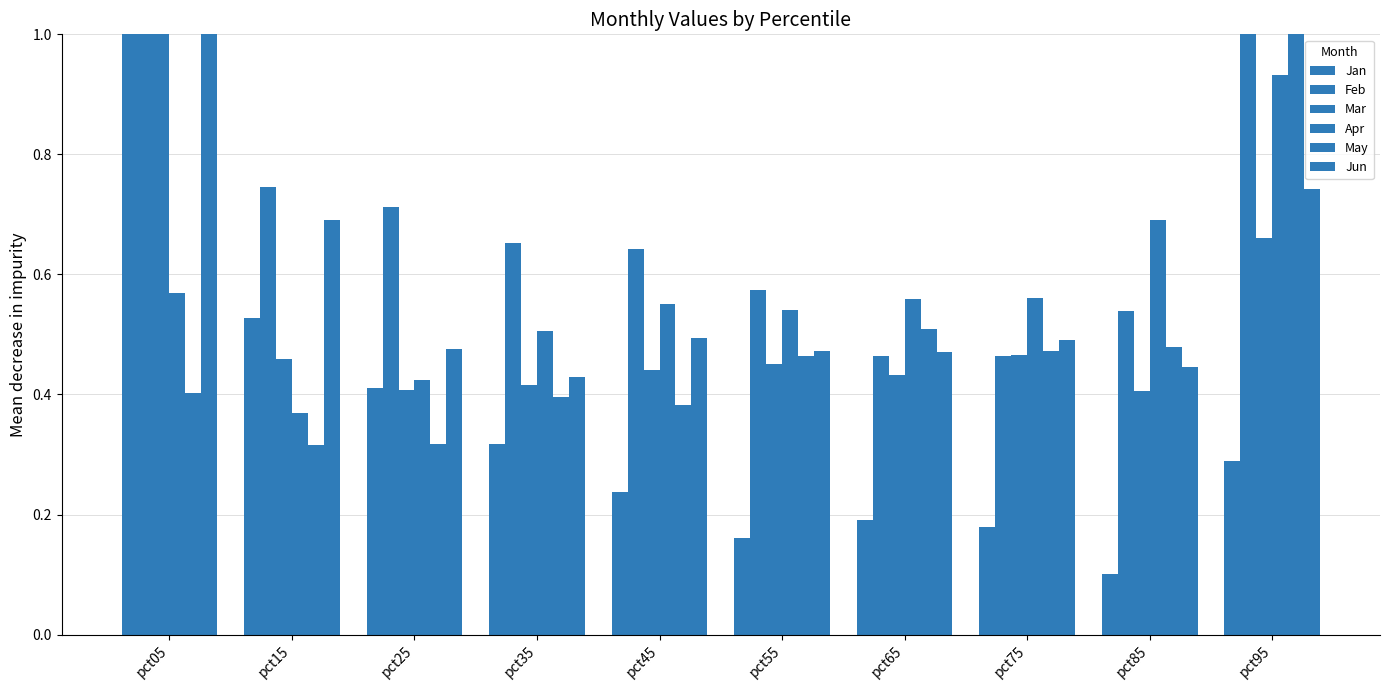

How many groups of bars are there?

10